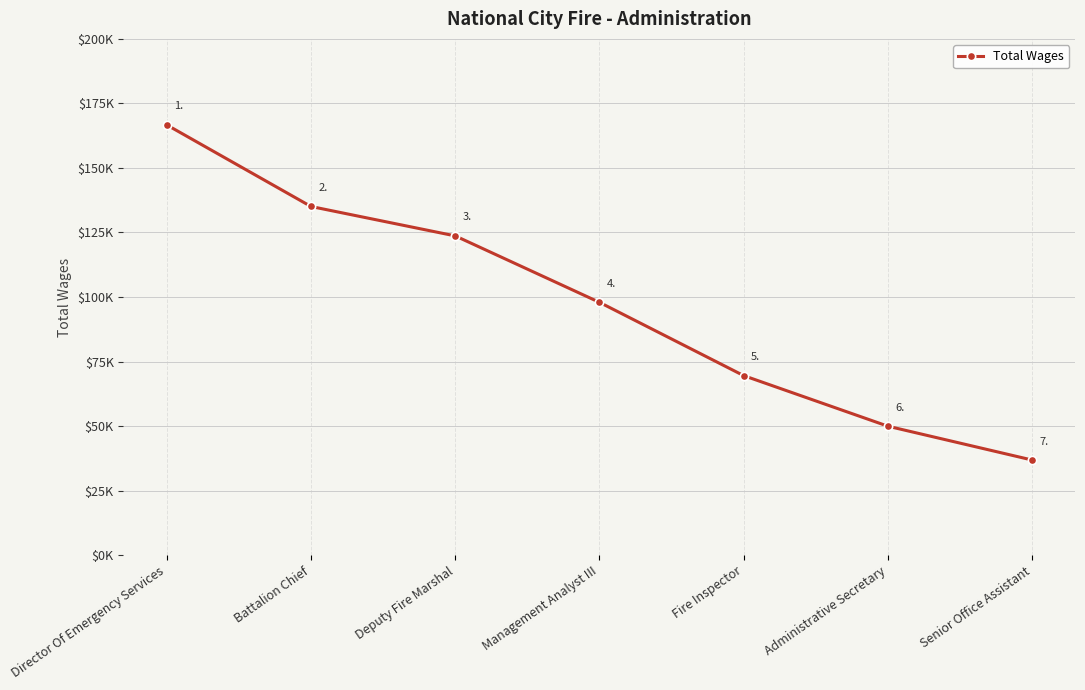

Is this an area chart (filled region under the line)?

No